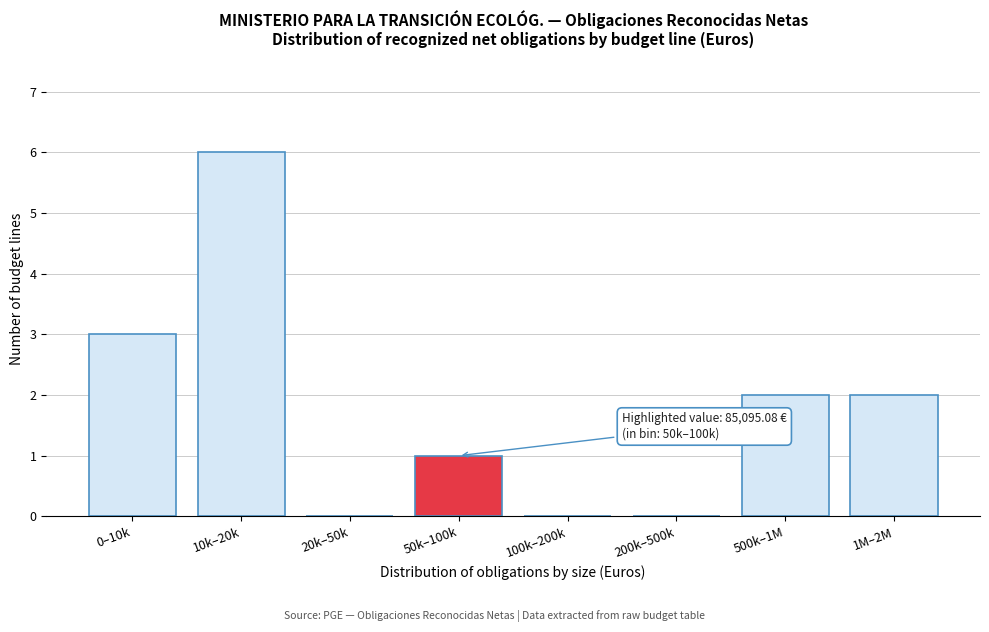

Reading right to left, transcribe all the data shown in this chart.

1M–2M=2	500k–1M=2	200k–500k=0	100k–200k=0	50k–100k=1	20k–50k=0	10k–20k=6	0–10k=3